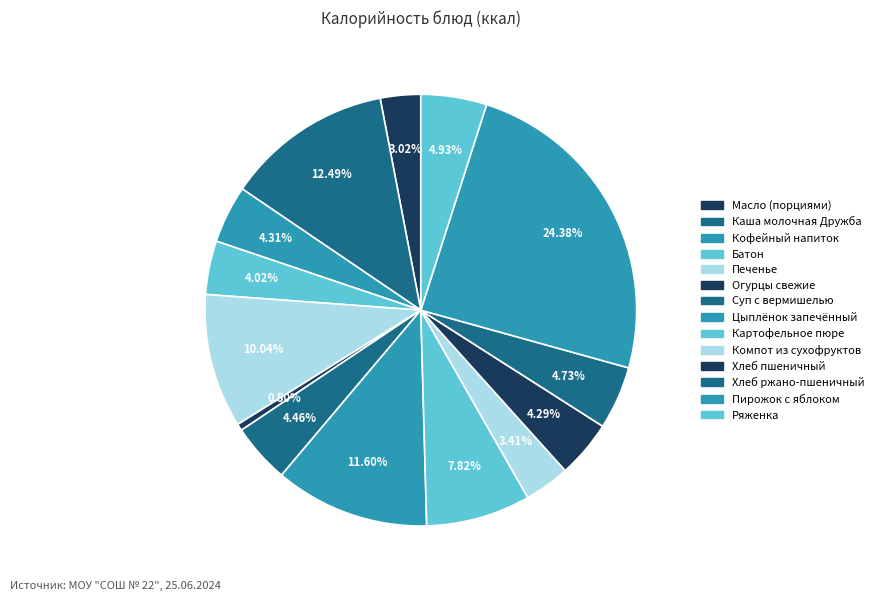

How many segments does this pie chart have?

14